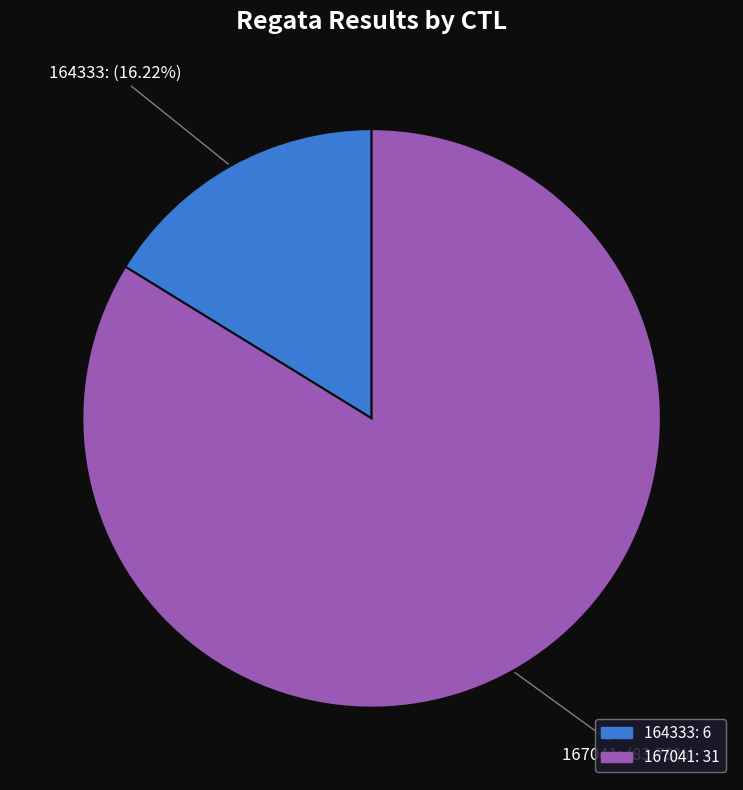

What is the largest slice in the pie chart?

167041